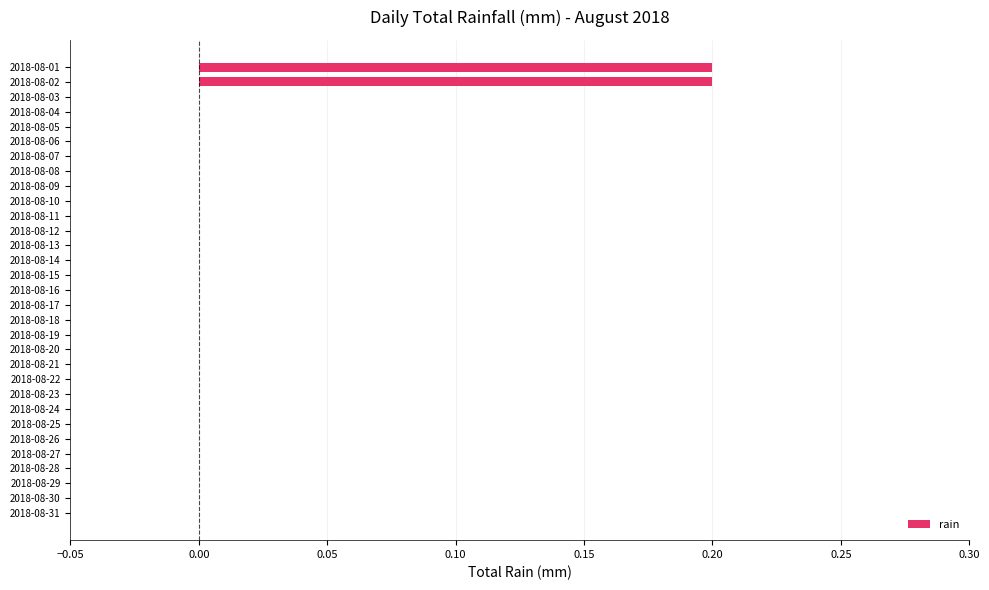

True or false: the data shows 0.1 at 2018-08-19.

False